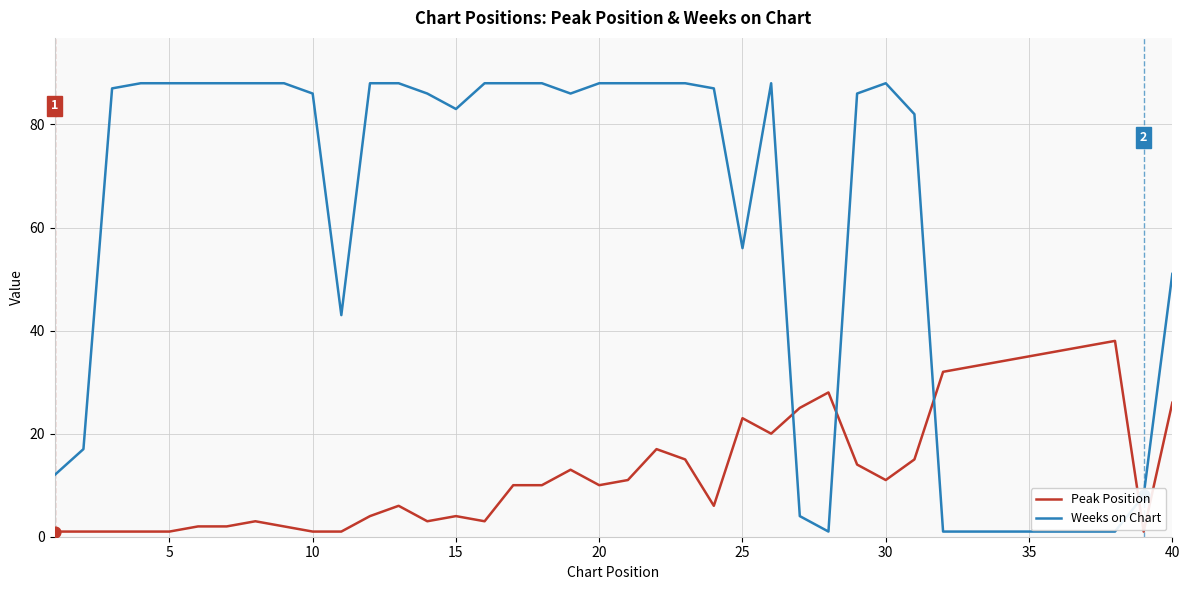

Which series has the largest total across all categories?

Weeks on Chart